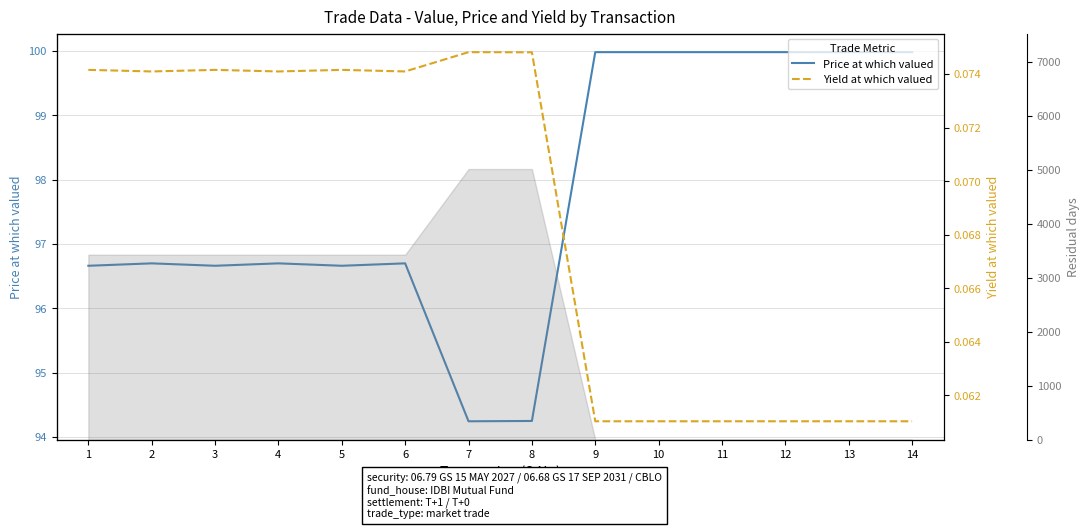

List the series in order of their overall mean, lowest first.

Yield at which valued, Price at which valued